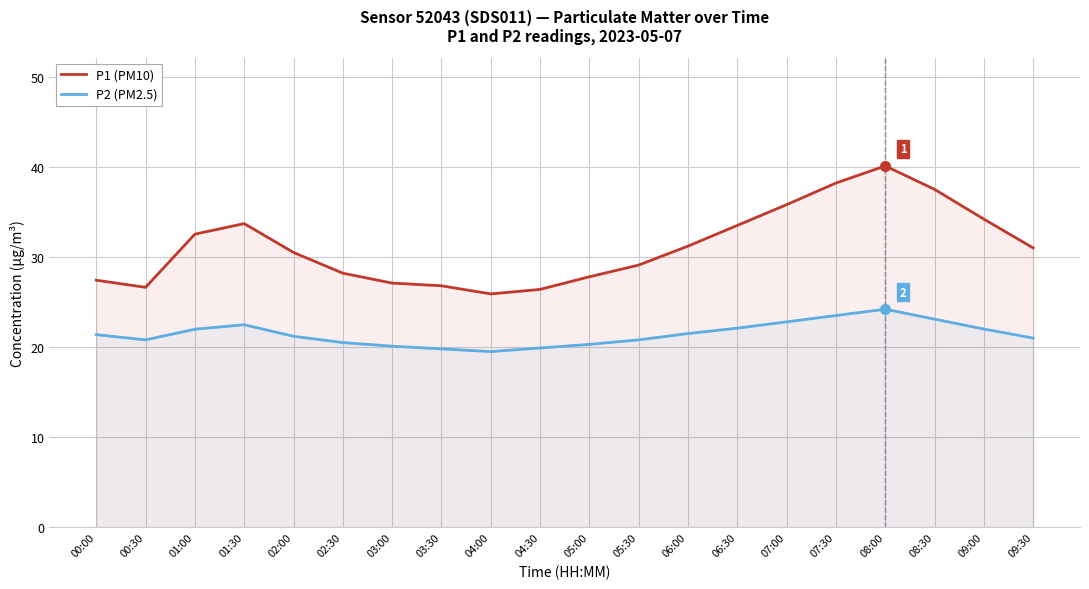

What is the minimum value shown in the chart?

19.5